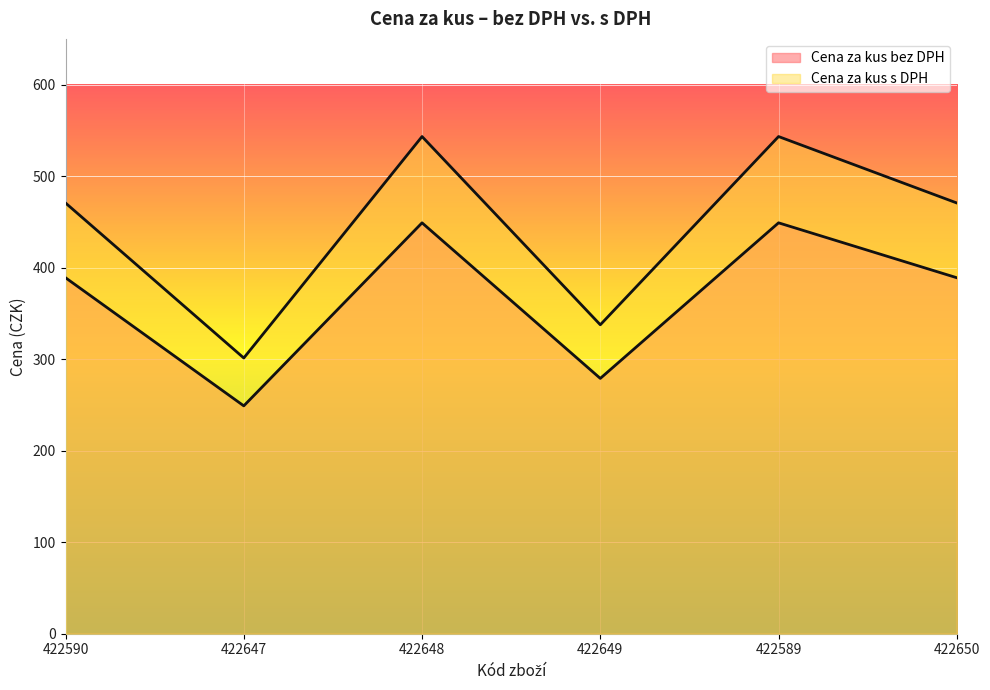

List the labels in order of Cena za kus s DPH value, smallest first.

422647, 422649, 422590, 422650, 422648, 422589